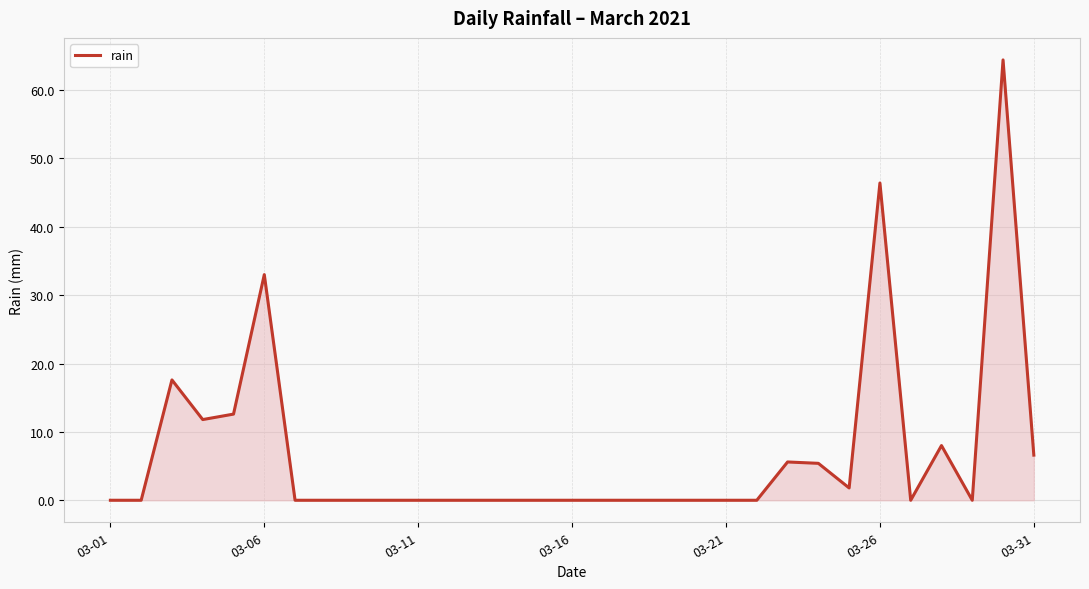

What is the difference between the maximum and minimum values?

64.4